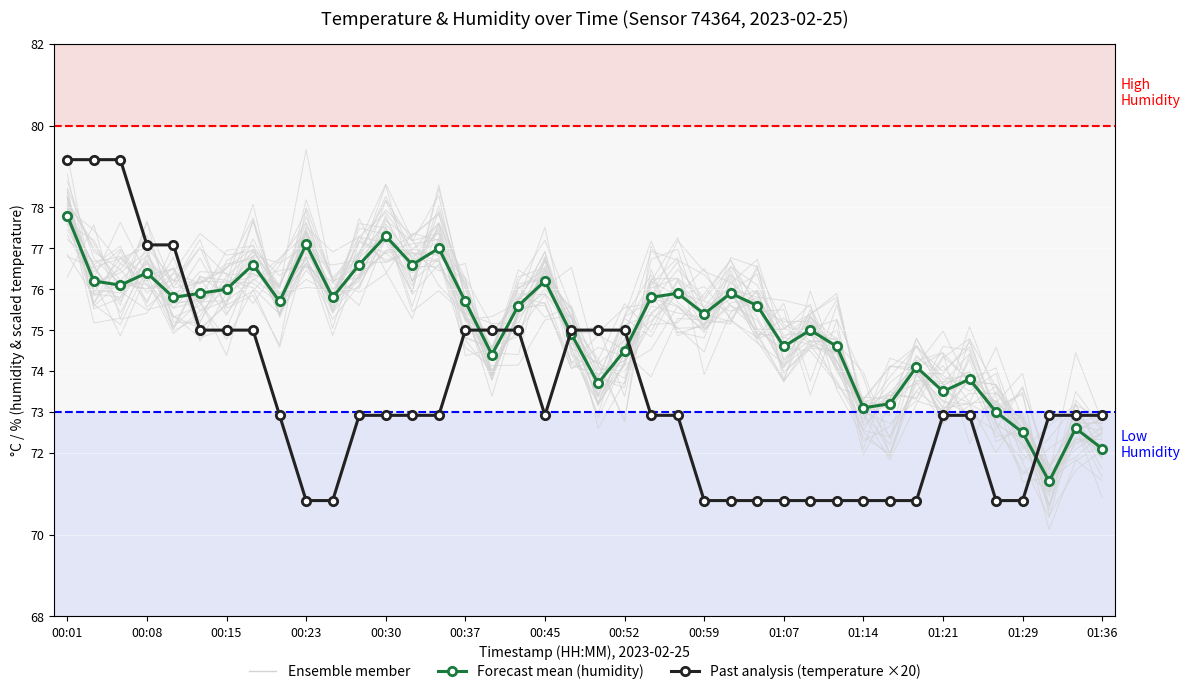

In Forecast mean (humidity), how many points are lower than both neighbors (excluding endpoints)?

12